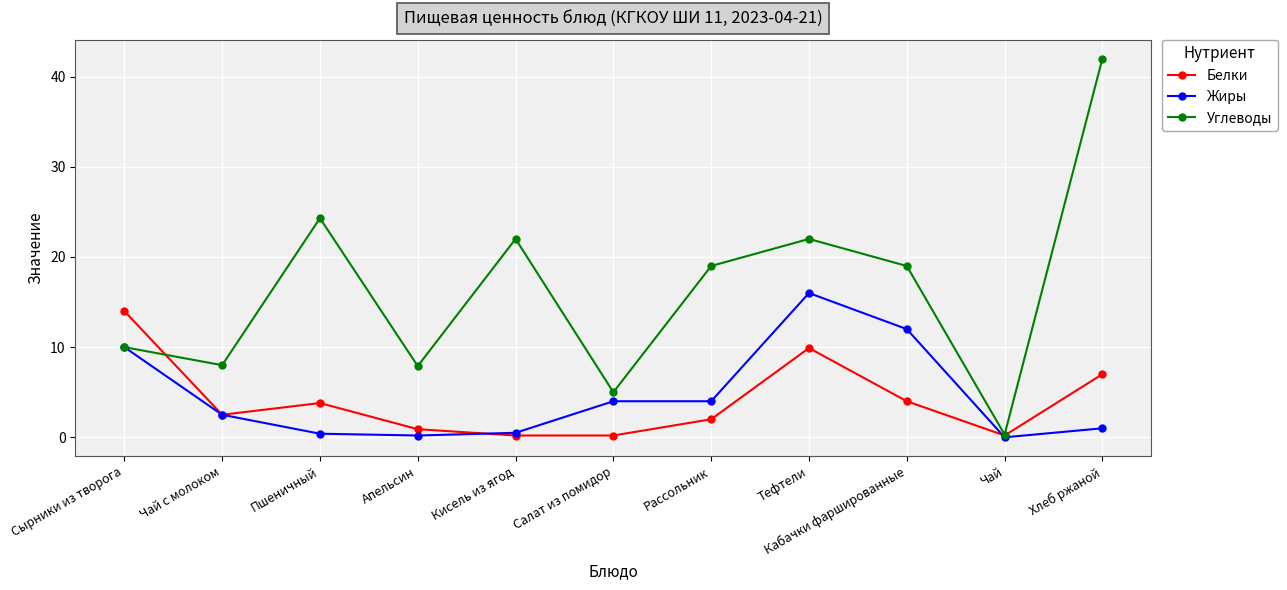

What value does the Углеводы series have at Чай с молоком?

8.0